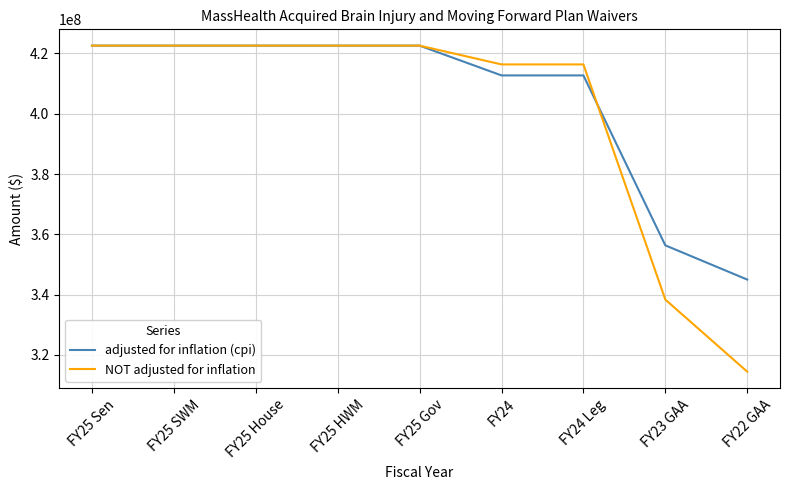

Which series has the largest range (max minus min)?

NOT adjusted for inflation